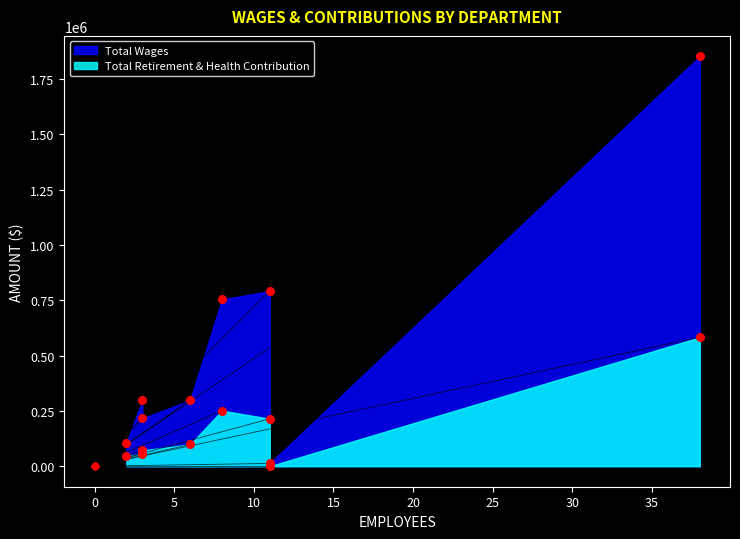

Which series reaches the minimum Y coordinate?

Total Retirement & Health Contribution